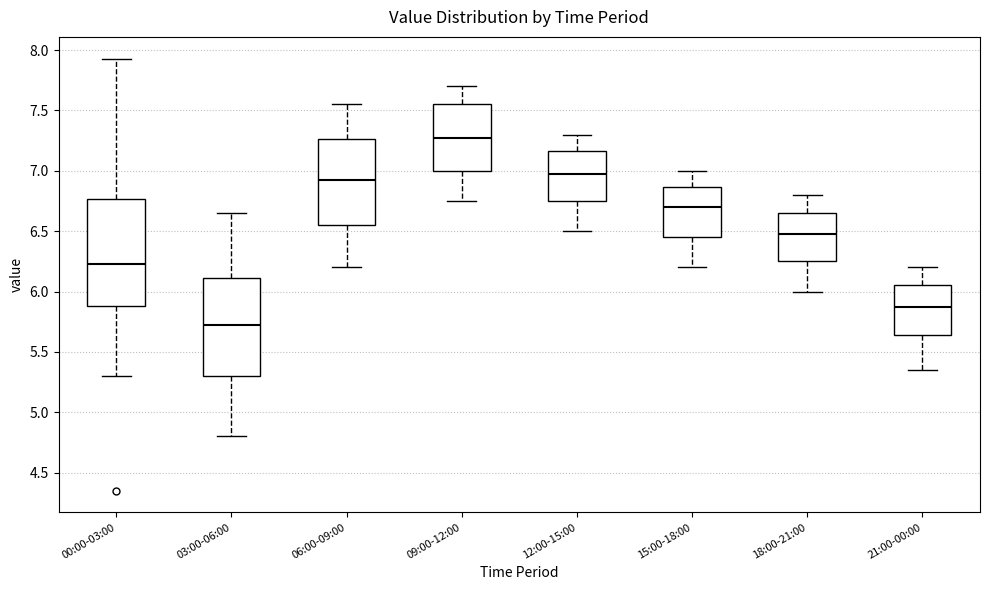

Comparing the boxes themselves (not the whiskers), which one is the tallest?

00:00-03:00